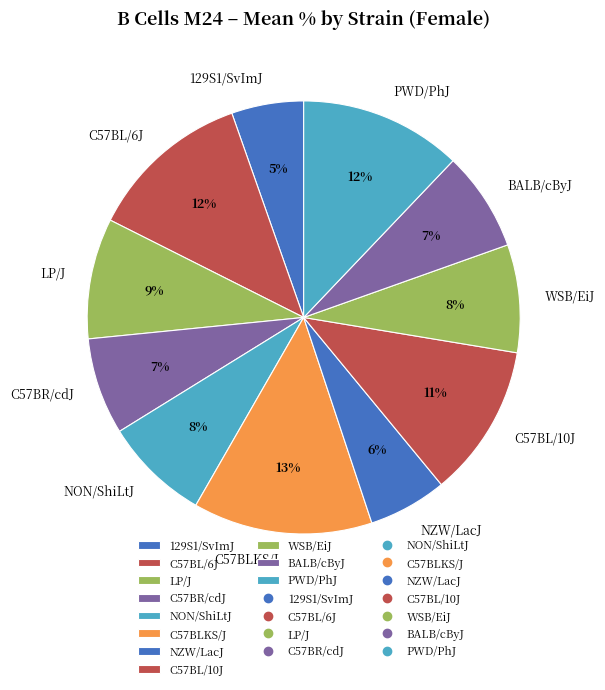

Count the number of slices in the pie.

11